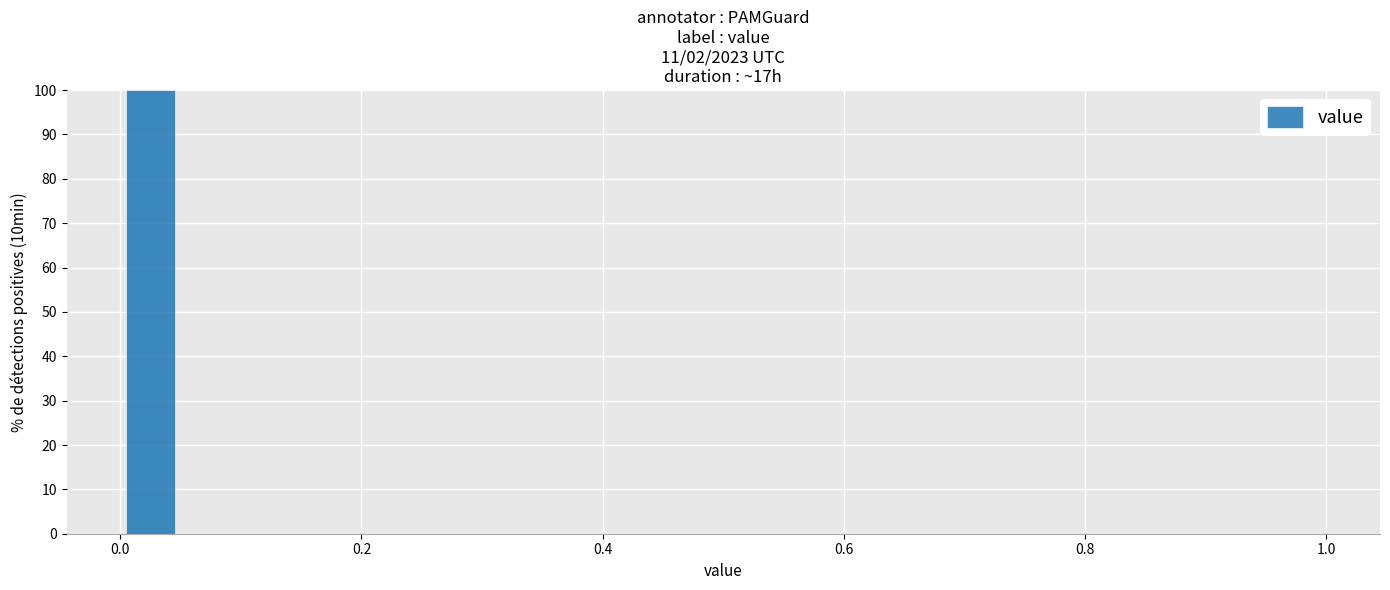

Around what value on the x-axis is the tallest bar? Give the approximate position of its centre, as read against the axis.

0.02